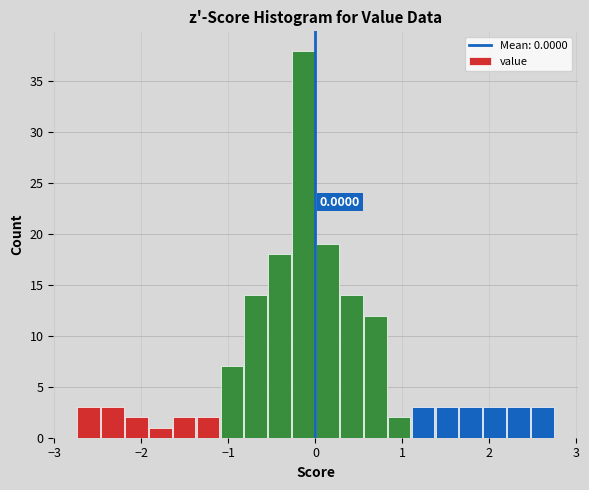

Read against the x-axis, roughly where is the centre of the tallest bar?

-0.1